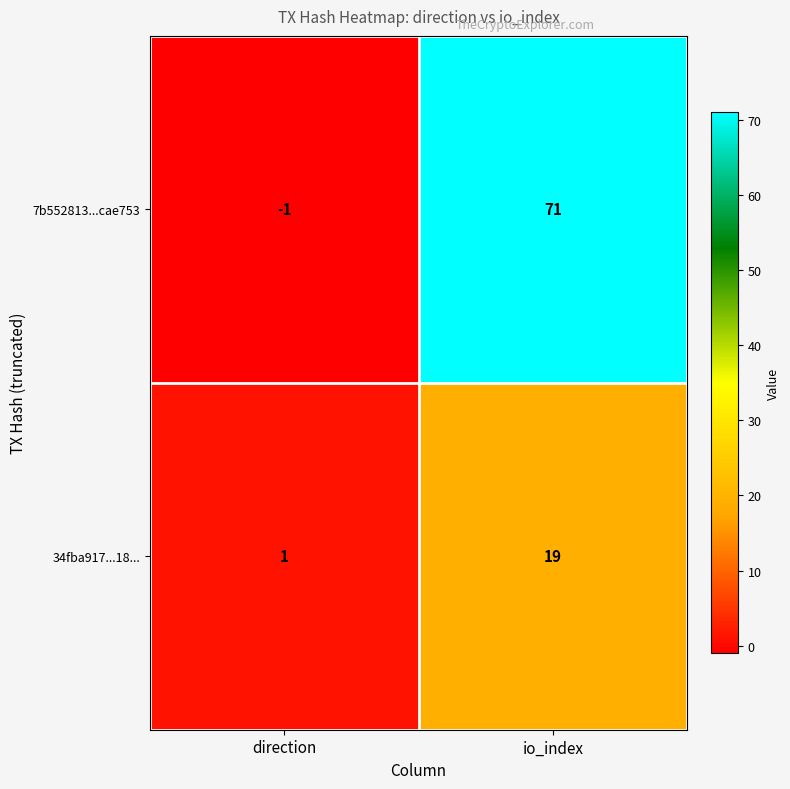

Count the number of data series in this chart.

2